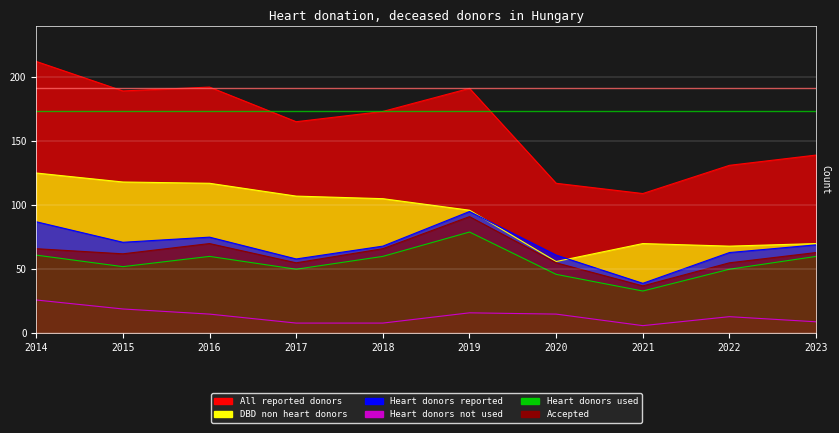

At how many categories does at least one series exceed 75?

10